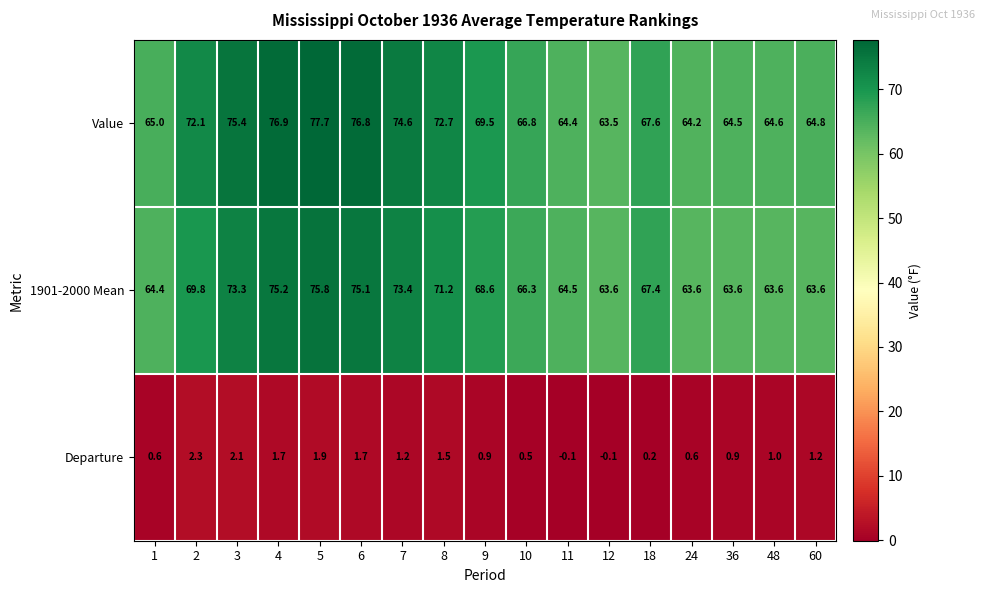

Count the number of data series in this chart.

3